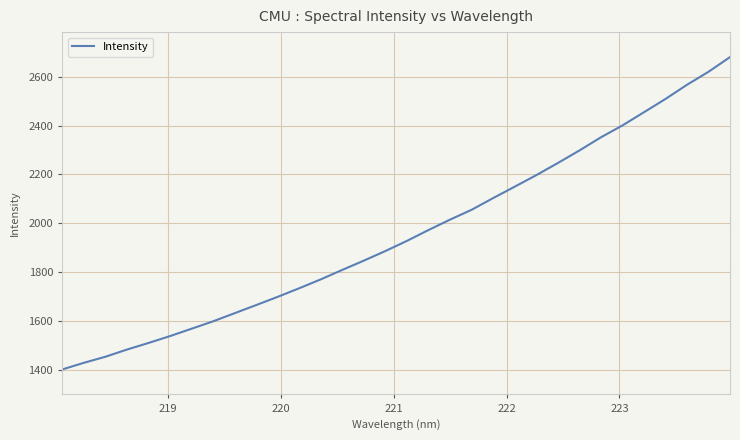

What is the difference between the maximum and minimum values?

1281.0